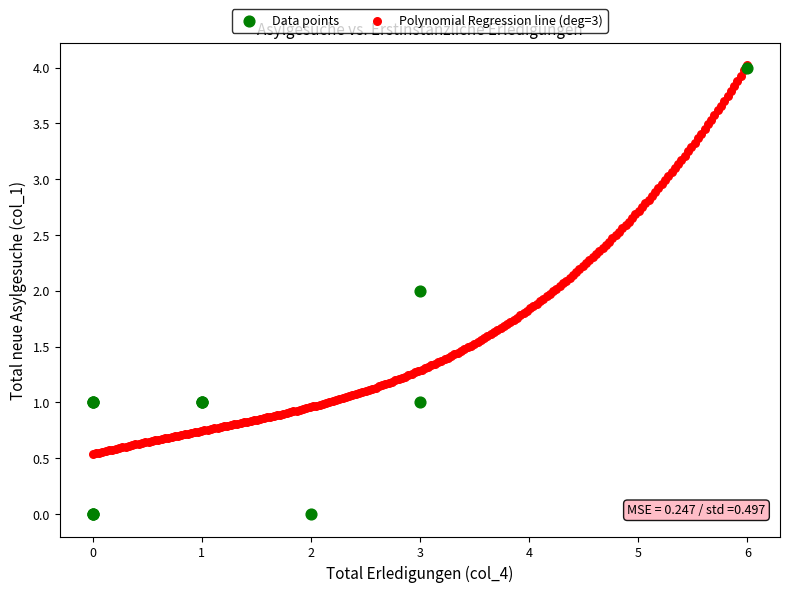

Which series has the largest Y range (max minus min)?

Data points